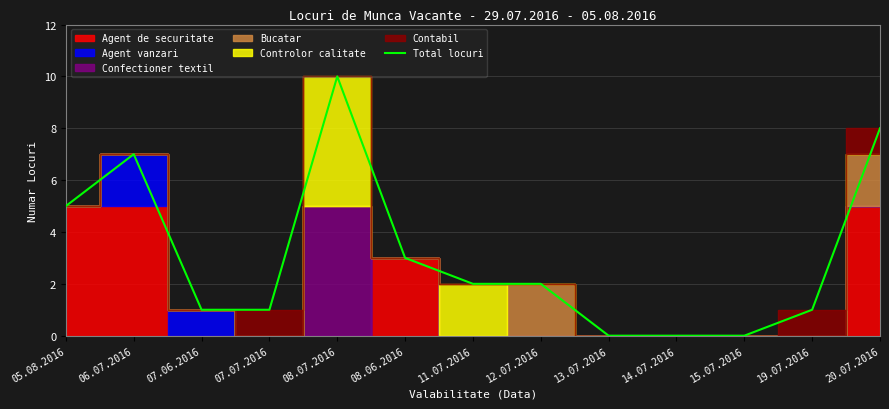

List the labels in order of value, smallest first.

13.07.2016, 14.07.2016, 15.07.2016, 07.06.2016, 07.07.2016, 19.07.2016, 11.07.2016, 12.07.2016, 08.06.2016, 05.08.2016, 06.07.2016, 20.07.2016, 08.07.2016